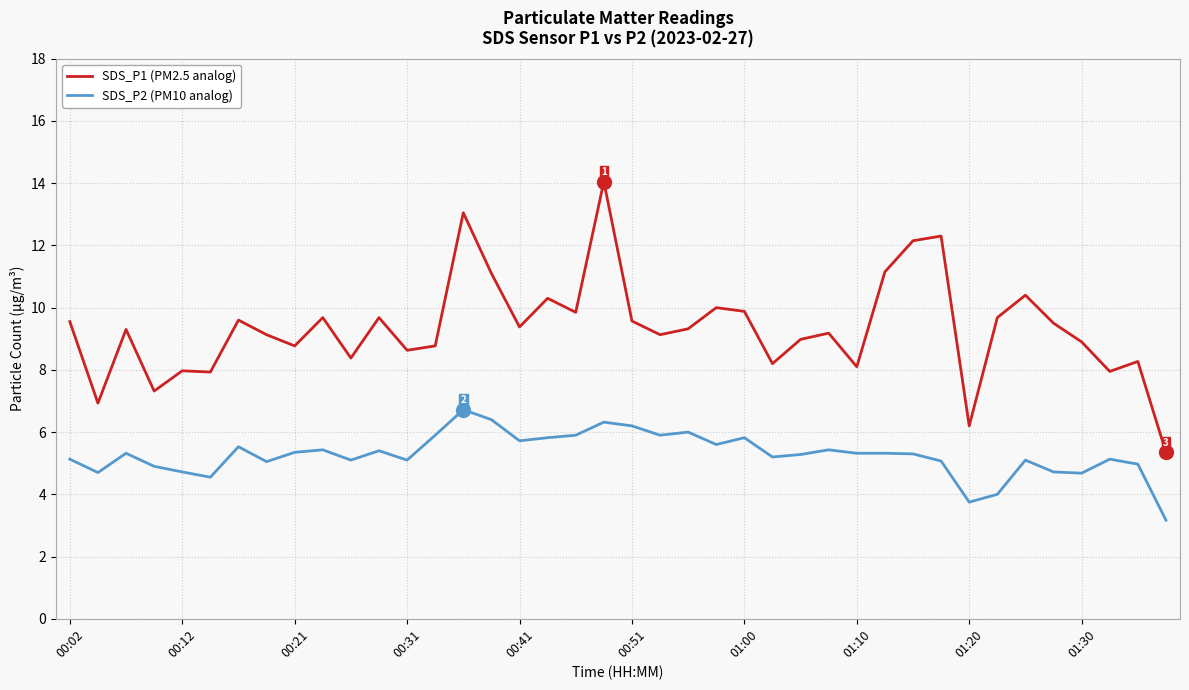

What is the greatest value displayed?

14.1